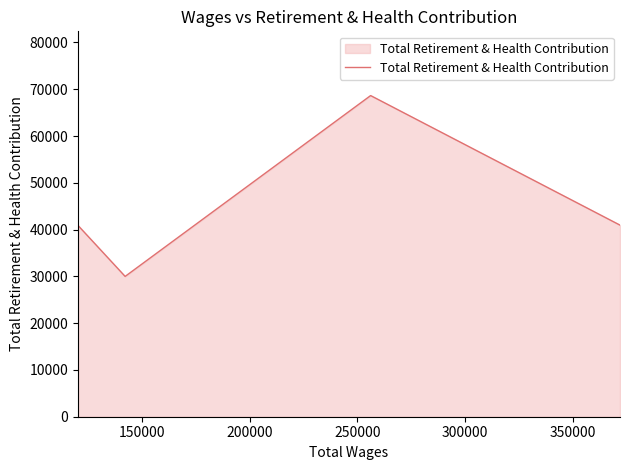

What is the minimum value shown in the chart?

29994